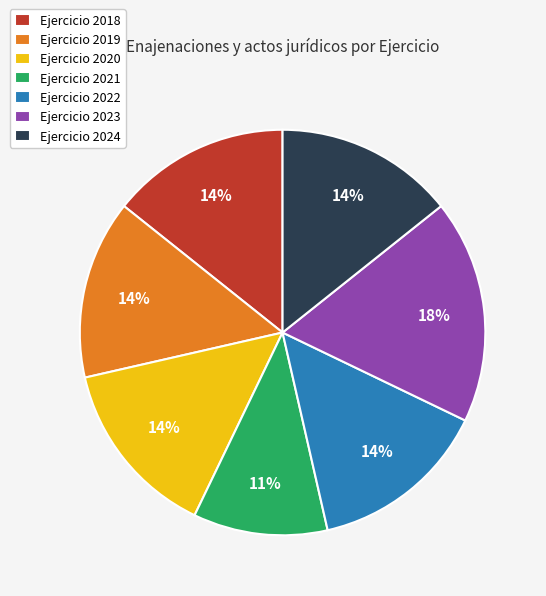

Which slice is the largest?

Ejercicio 2023